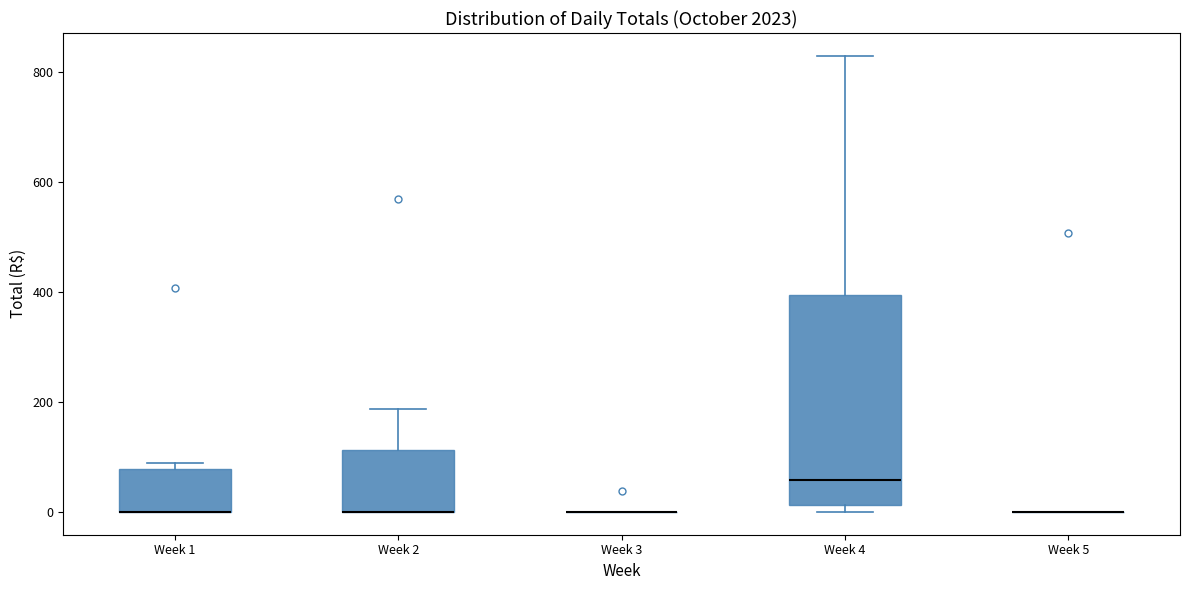

Comparing the boxes themselves (not the whiskers), which one is the tallest?

Week 4